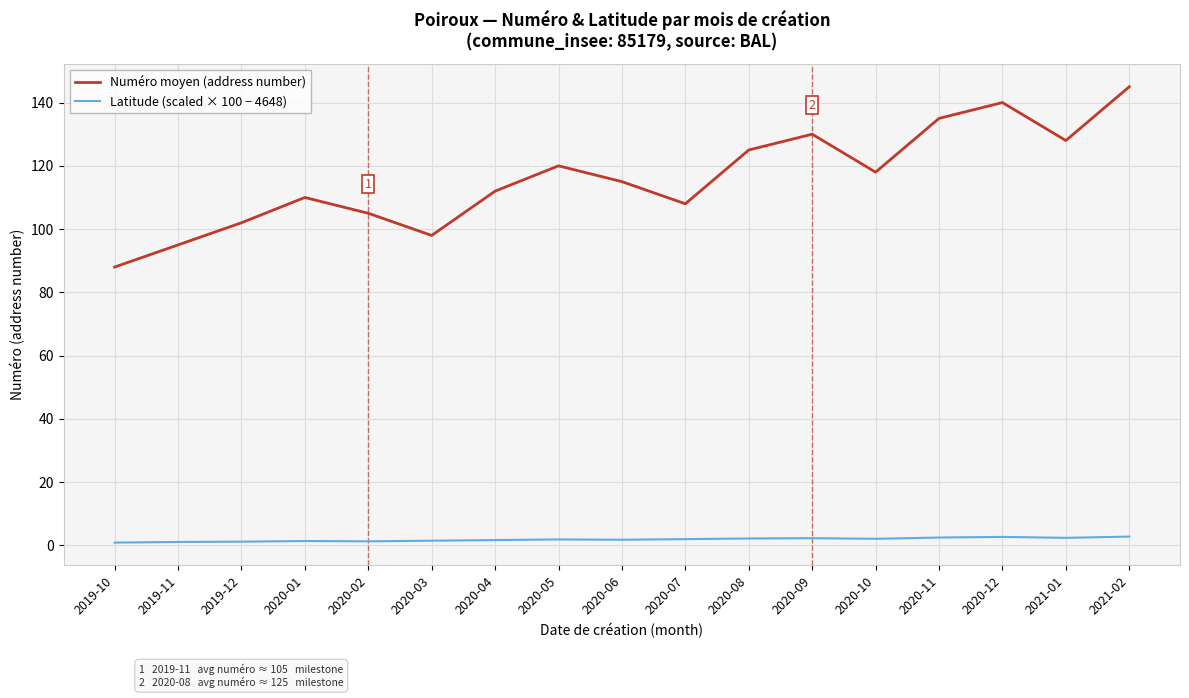

List the series in order of their peak value, lowest first.

Latitude (scaled × 100 − 4648), Numéro moyen (address number)